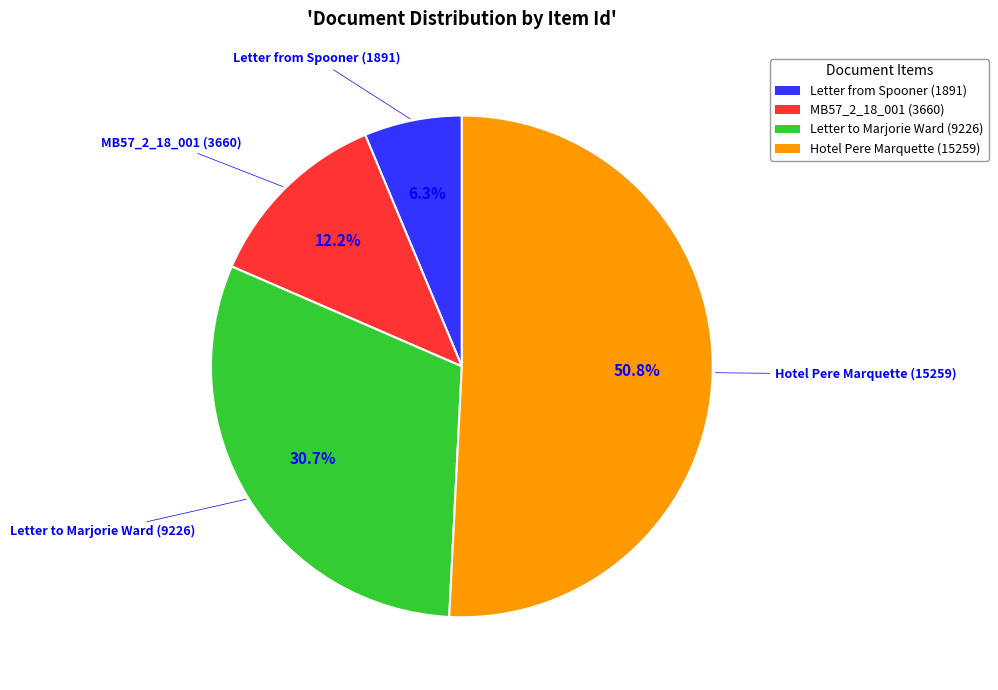

Is there any slice that represents more than half of the pie?

Yes